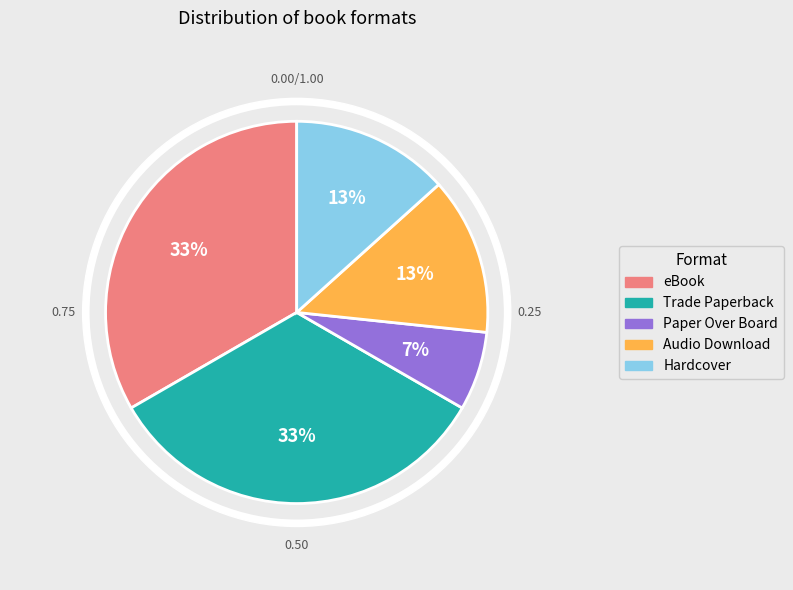

What percentage is the eBook slice, to the nearest percent?

33%